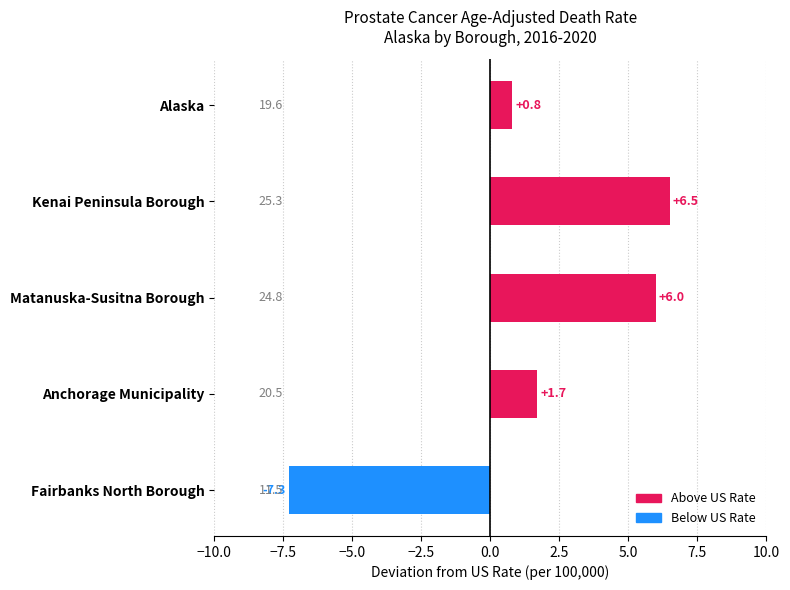

How many distinct data groups are displayed?

1